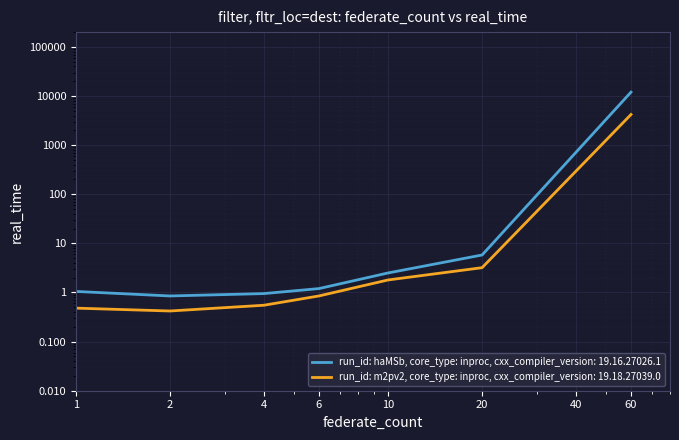

True or false: run_id: m2pv2, core_type: inproc, cxx_compiler_version: 19.18.27039.0 has more than 2 interior local peaks.

False